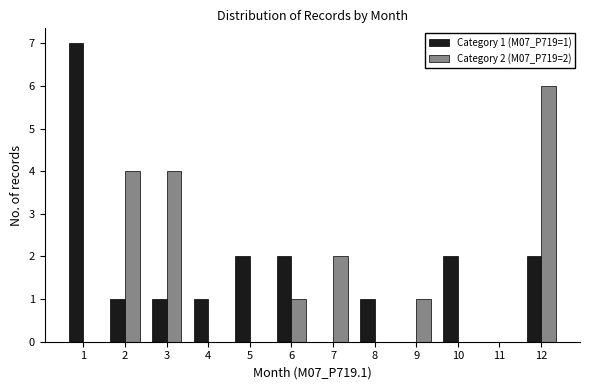

Reading left to right, what are all the values shown in this chart?

Category 1 (M07_P719=1): 1=7	2=1	3=1	4=1	5=2	6=2	7=0	8=1	9=0	10=2	11=0	12=2
Category 2 (M07_P719=2): 1=0	2=4	3=4	4=0	5=0	6=1	7=2	8=0	9=1	10=0	11=0	12=6